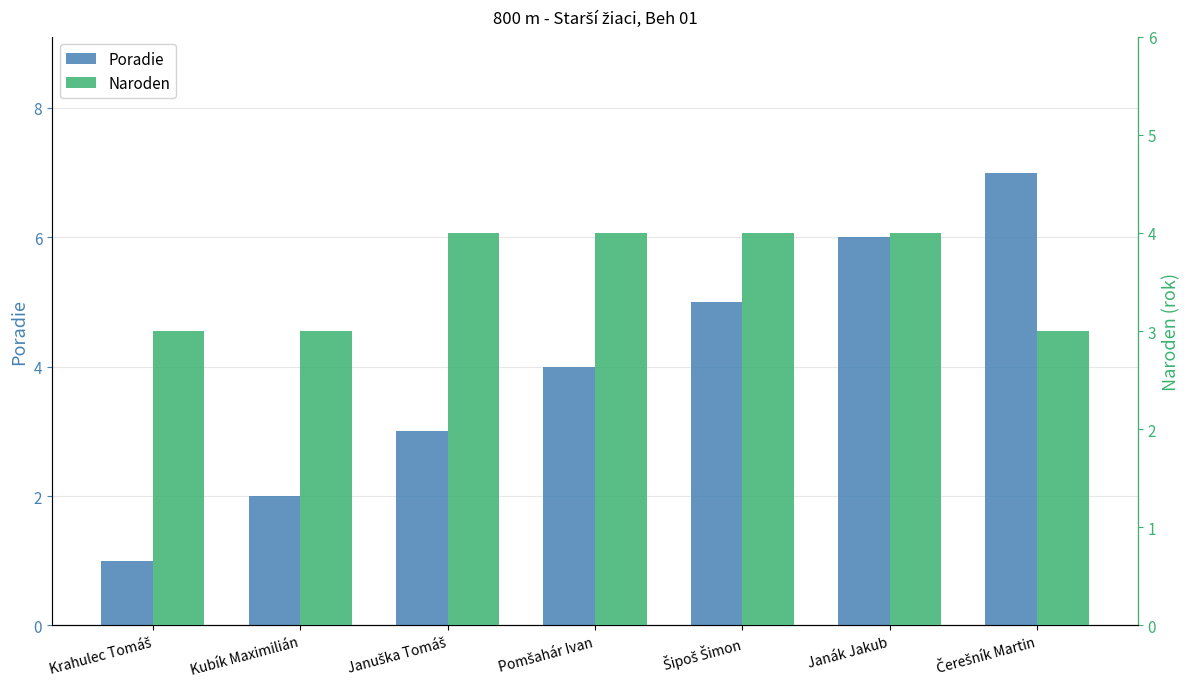

Which has a higher value, Čerešník Martin or Janák Jakub?

Čerešník Martin